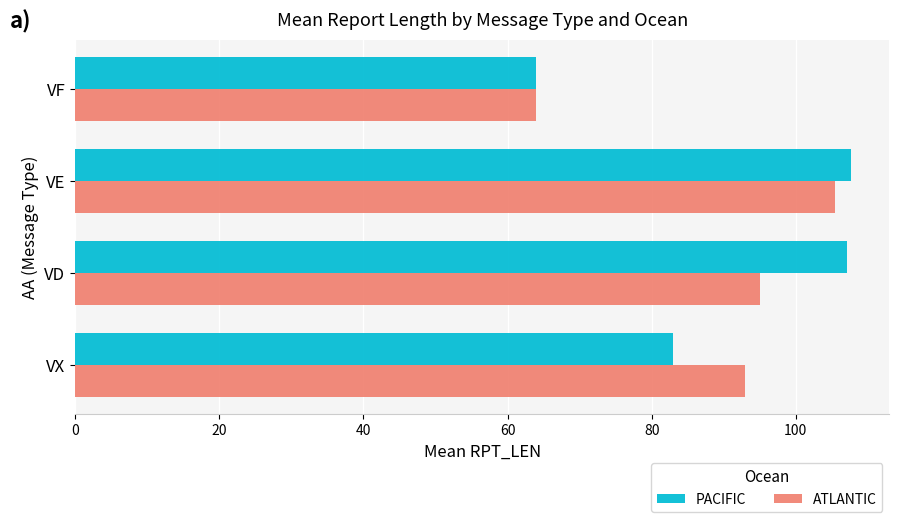

What is the minimum value shown in the chart?

64.0